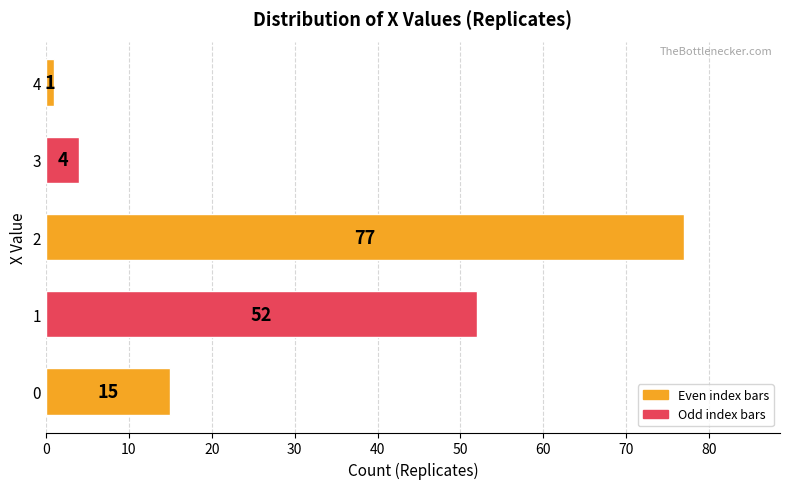

What is the minimum value shown in the chart?

1